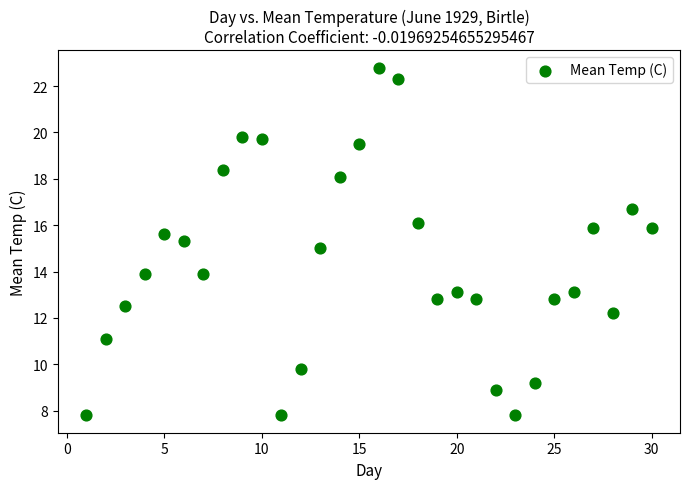

What is the range of X values (max minus min)?

29.0